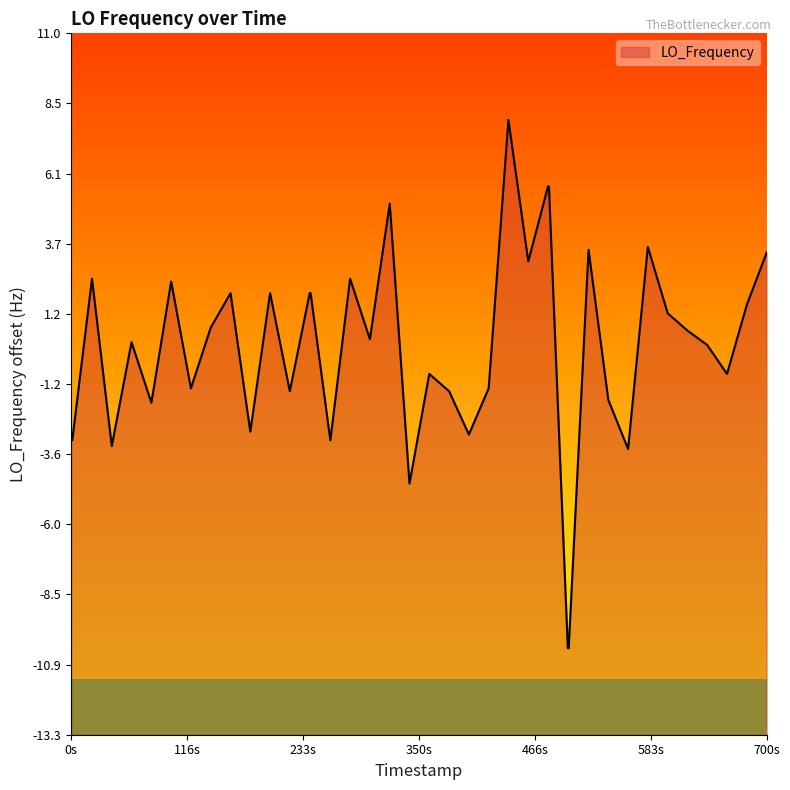

What is the approximate value at 233s?

2.5